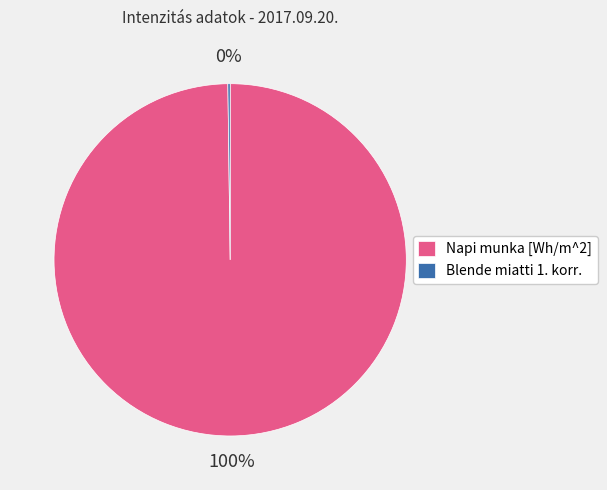

The Napi munka [Wh/m^2] slice represents 100% of the pie. True or false?

True